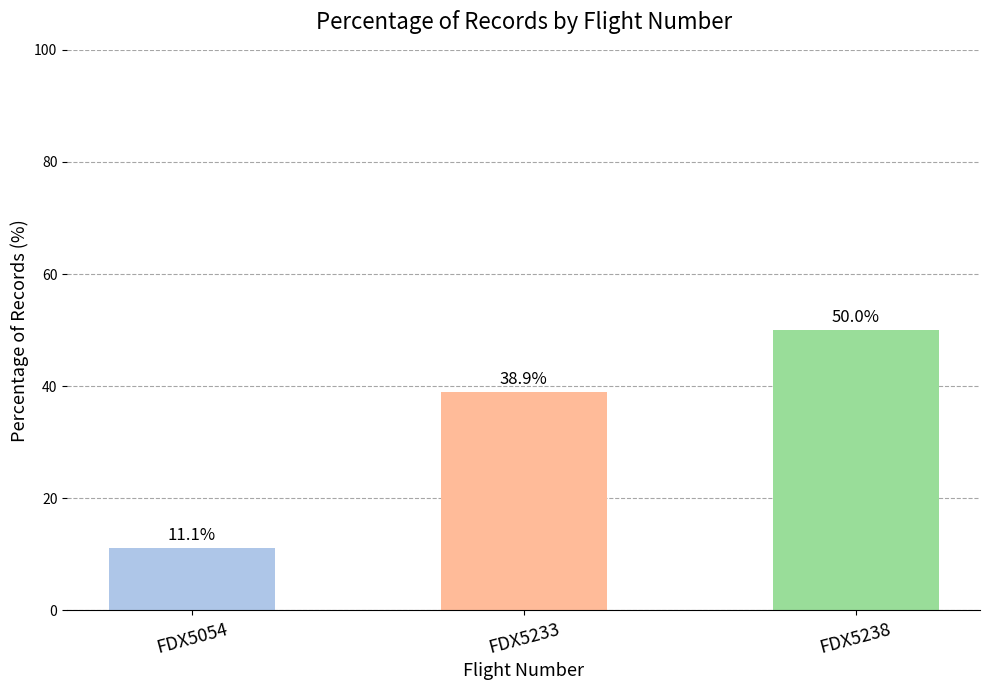

How many categories are shown in the chart?

3